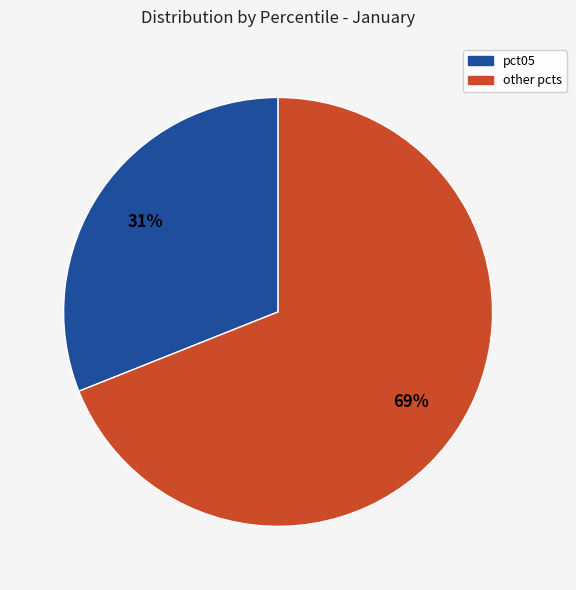

Rank the categories by value from lowest to highest.

pct05, other pcts